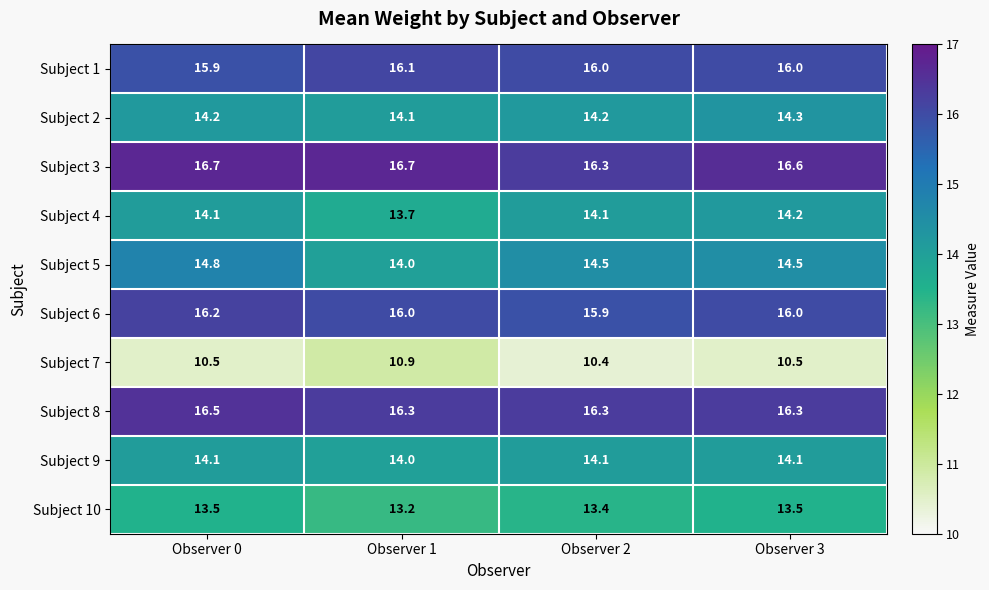

What is the sum of all Subject 5 values?

57.8